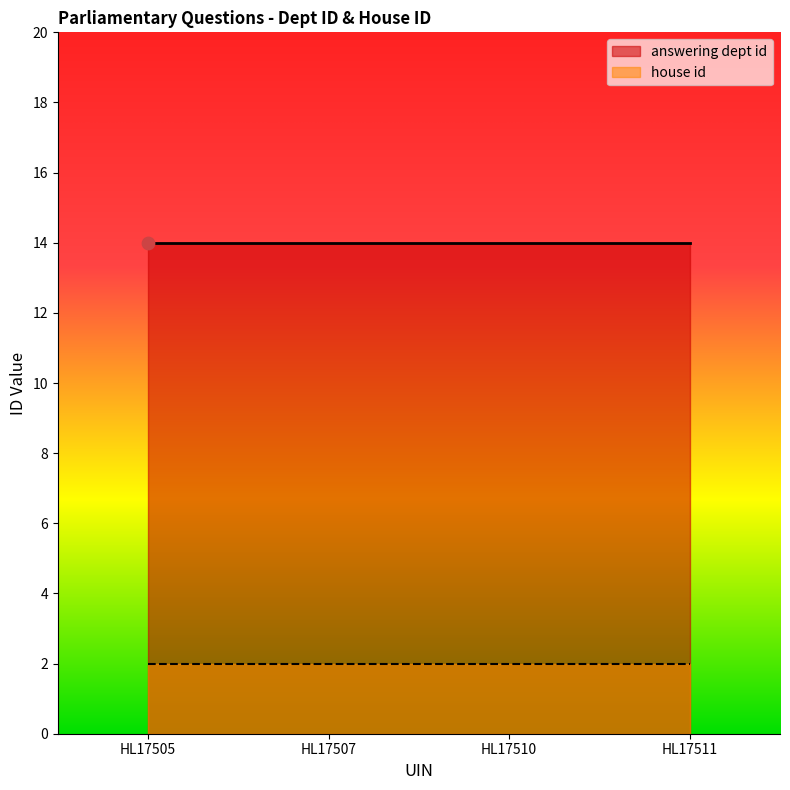

Which series has the largest total across all categories?

answering dept id